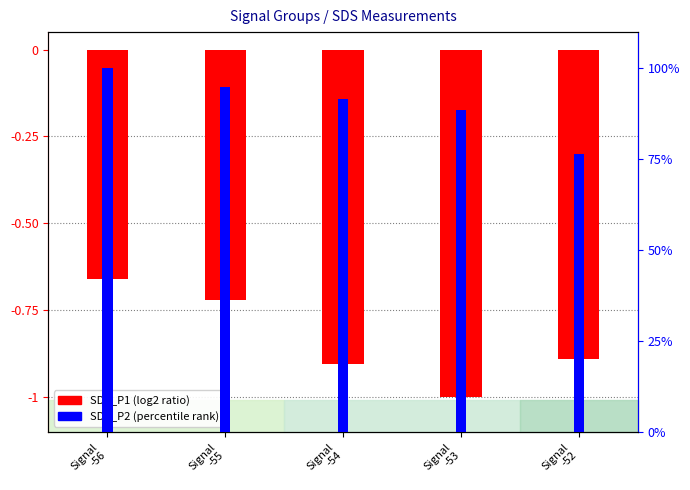

How many bars are there in total?

10